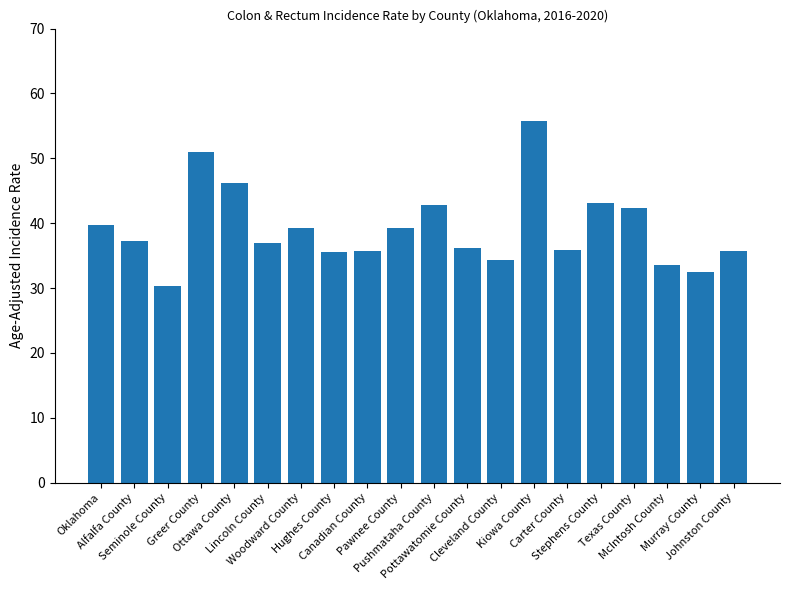

What is the difference between the maximum and second lowest values?

23.2